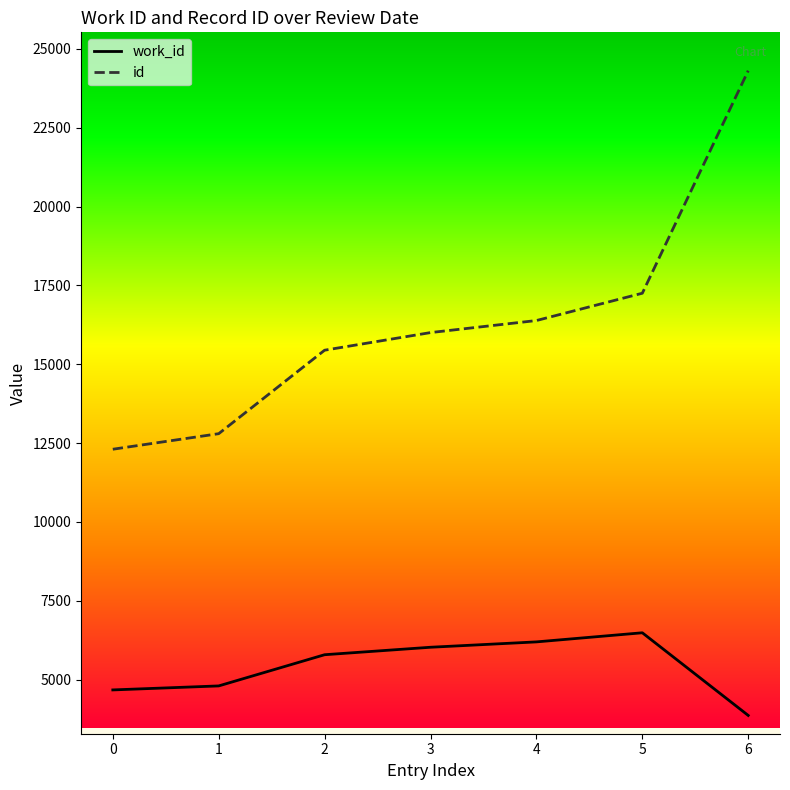

How many values in the work_id series are below 5791?

3